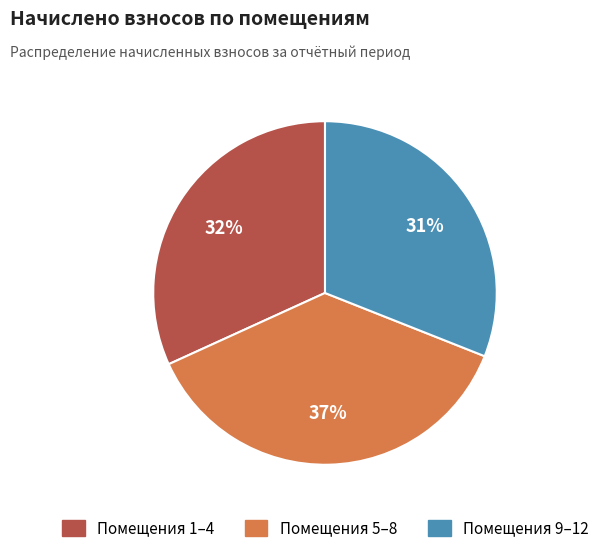

Is there any slice that represents more than half of the pie?

No